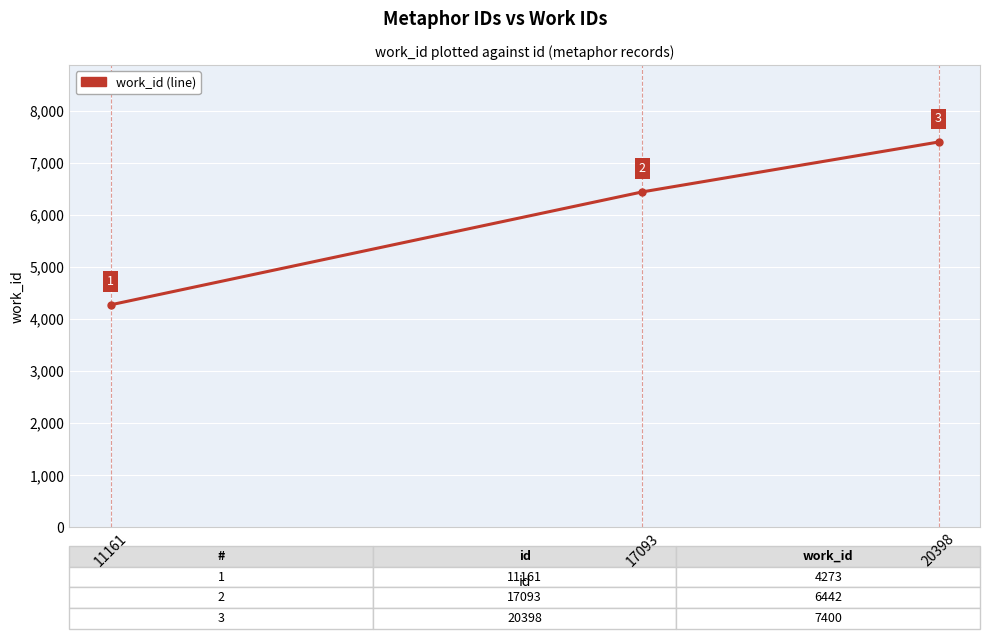

Count the values in the range 4273 to 7400.

3